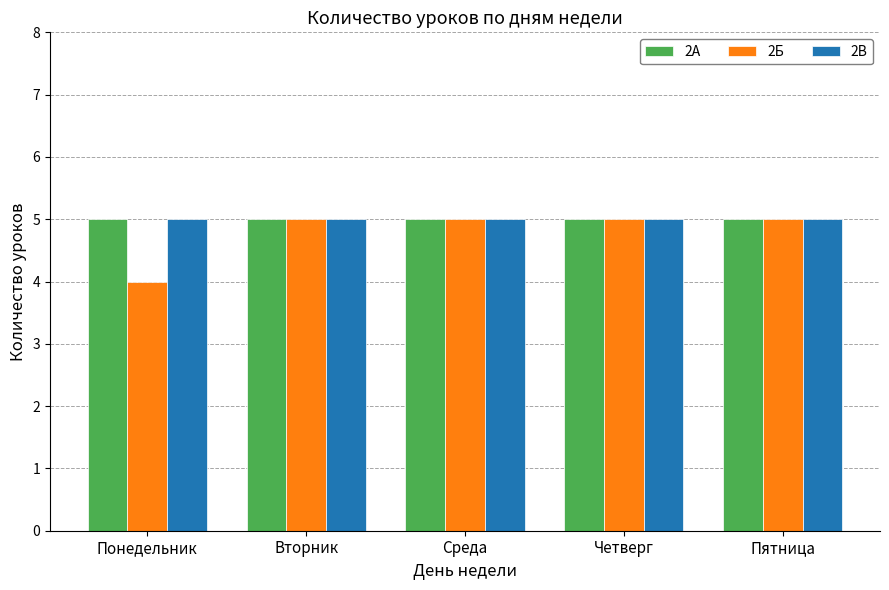

What is the sum of the 2В values at Вторник and Среда?

10